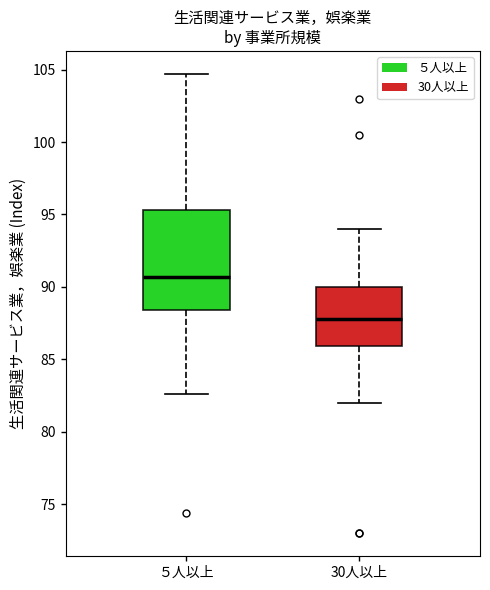

Reading left to right, read every box against the y-axis: the position of its median line, the range the box covers, and the ends of its whiskers. The values are not printed on the chart, so give them approximately, as read against the axis.

５人以上: median 90.5, box 88.5 to 95.5, whiskers 82.5 to 104.5
30人以上: median 88.0, box 86.0 to 90.0, whiskers 82.0 to 94.0